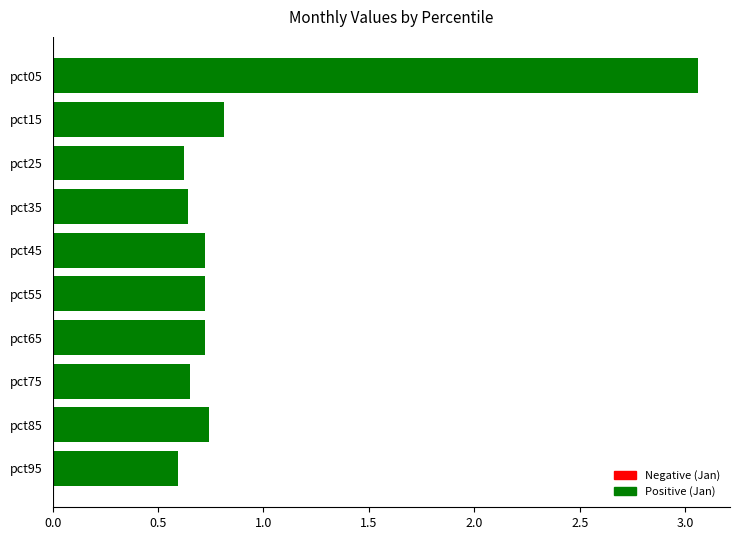

How many distinct data groups are displayed?

1